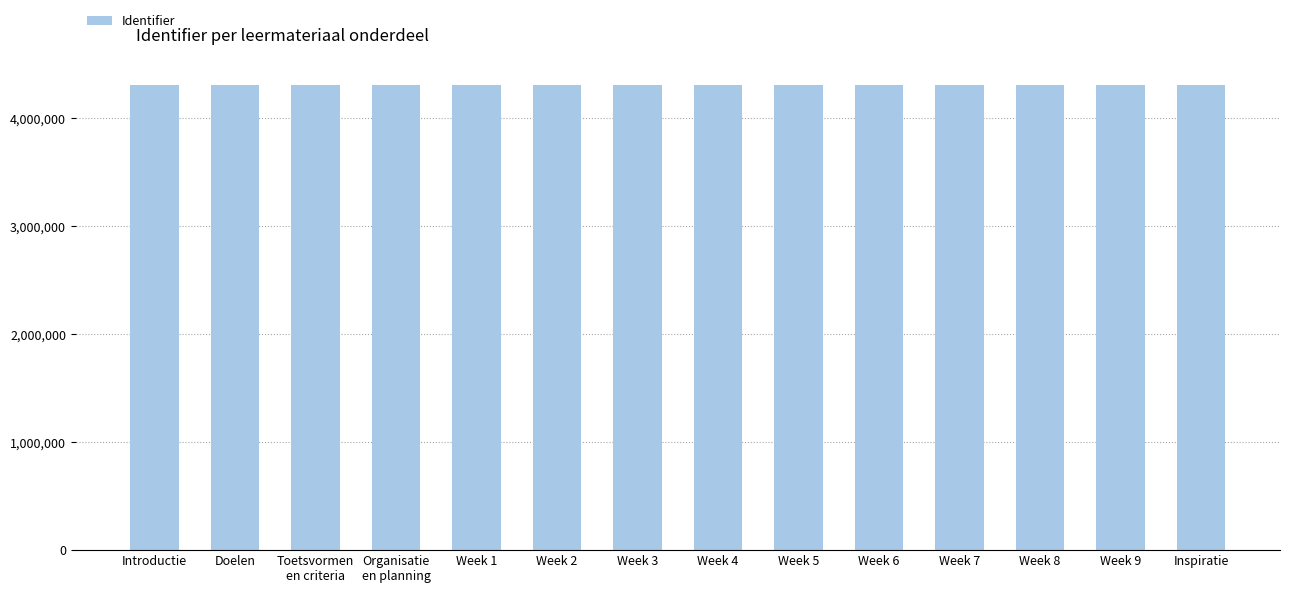

What is the label of the 12th bar from the right?

Toetsvormen
en criteria